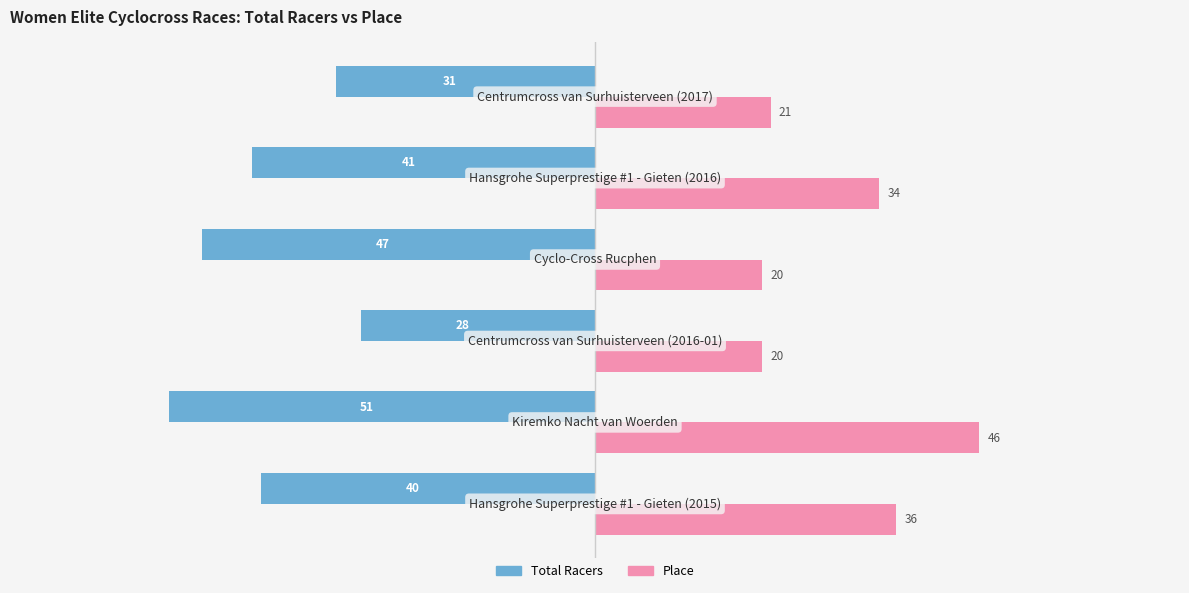

What is the minimum value shown in the chart?

-51